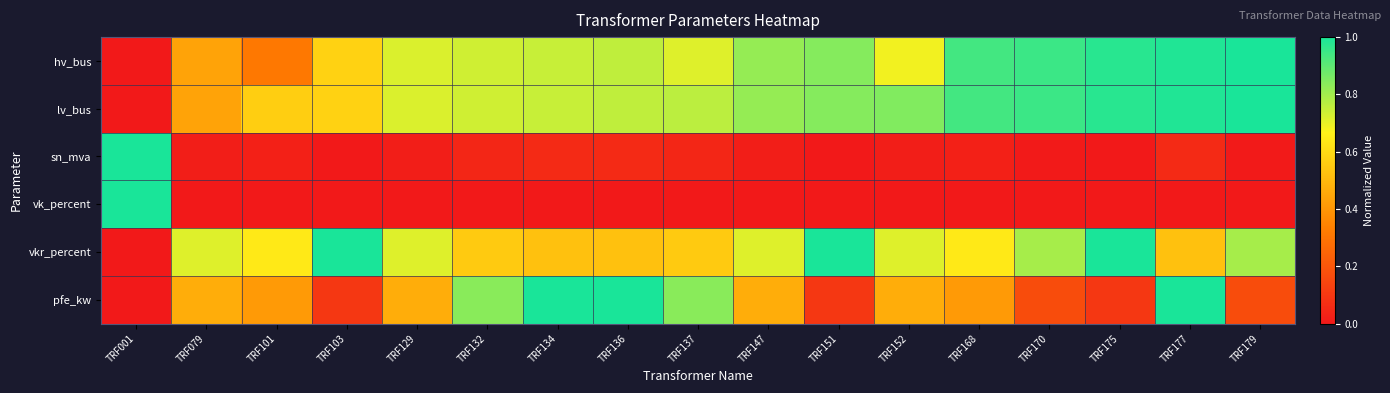

At TRF152, list the series in order from largest to smallest.

lv_bus, vkr_percent, hv_bus, pfe_kw, sn_mva, vk_percent